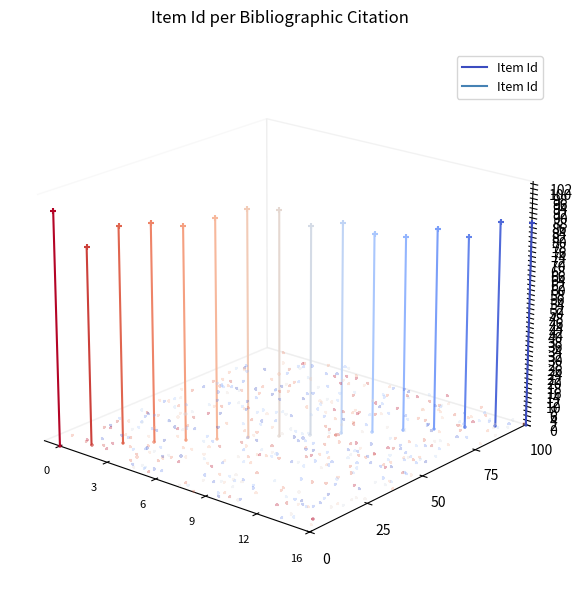

What is the change in value from 16 to 12?

+0.1